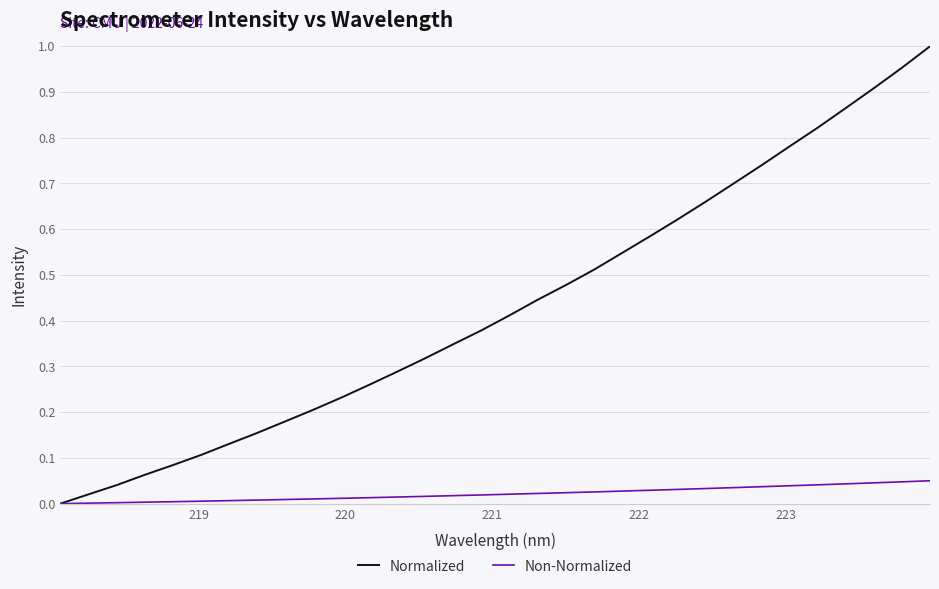

Which series has the largest total across all categories?

Normalized